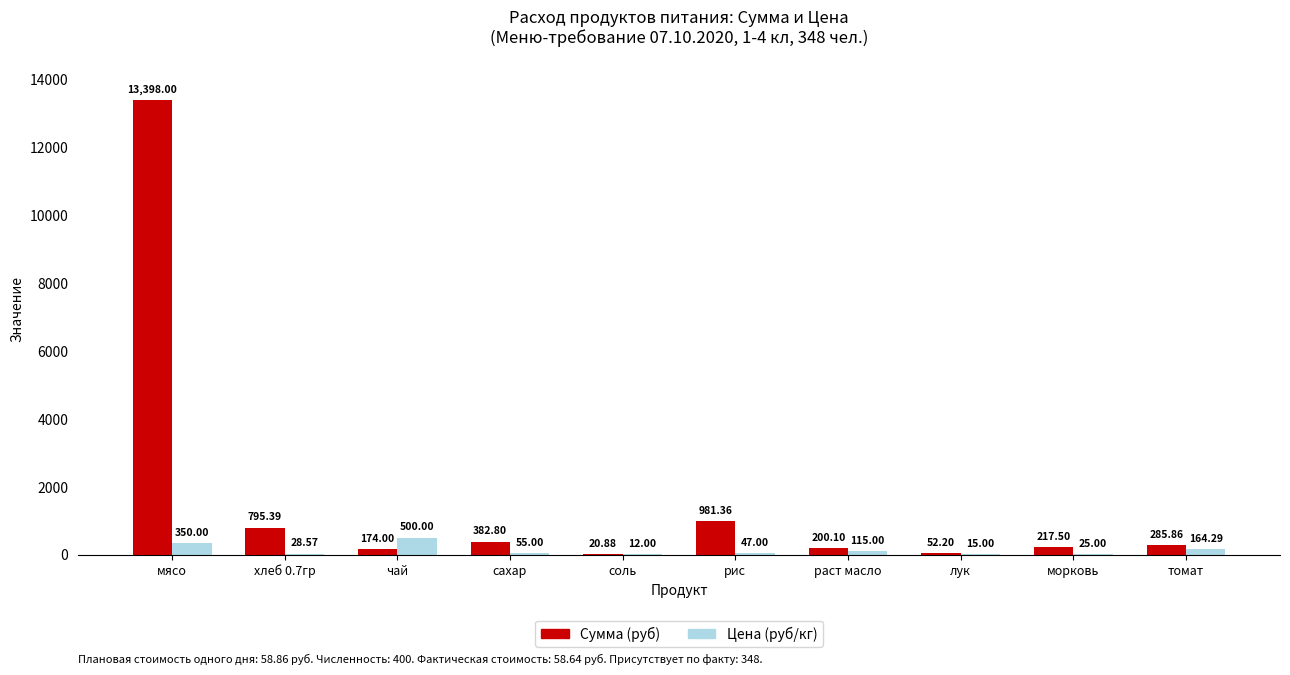

Is the value of Цена (руб/кг) at чай greater than the value of Сумма (руб) at томат?

Yes